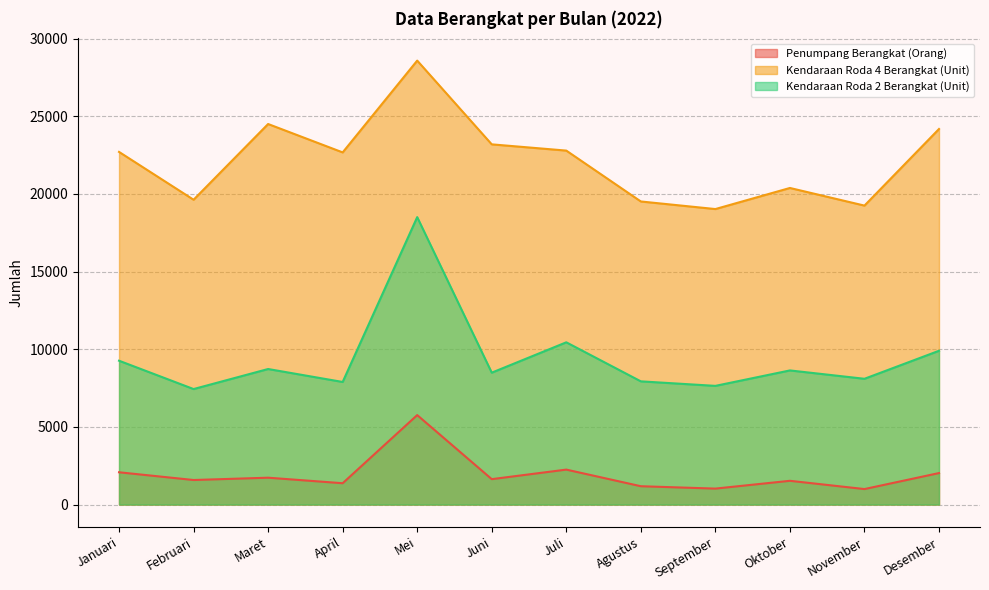

Which category has the highest value in the Kendaraan Roda 4 Berangkat (Unit) series?

Mei